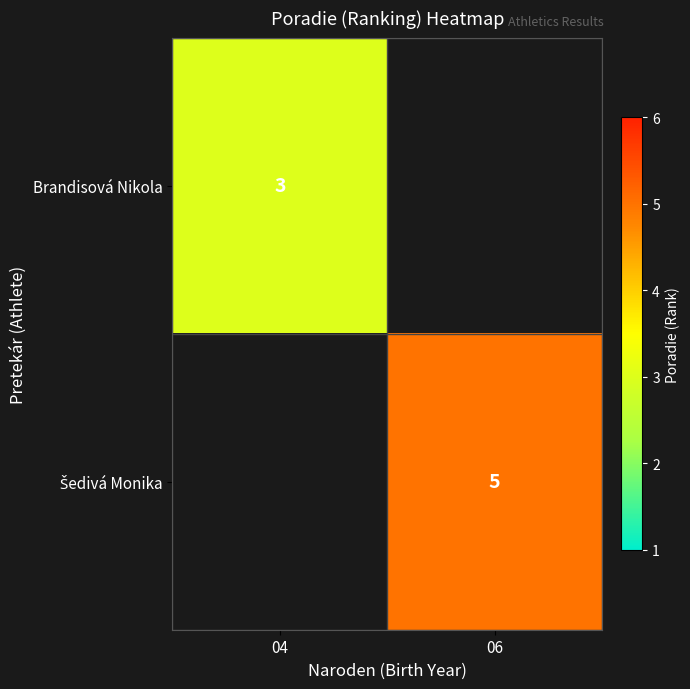

The Brandisová Nikola series shows 3 at 04. True or false?

True